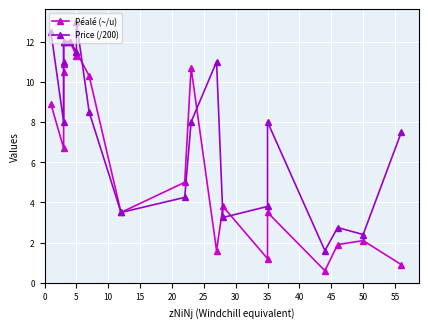

How many times do Price (/200) and Péalé (~/u) cross each other?

4